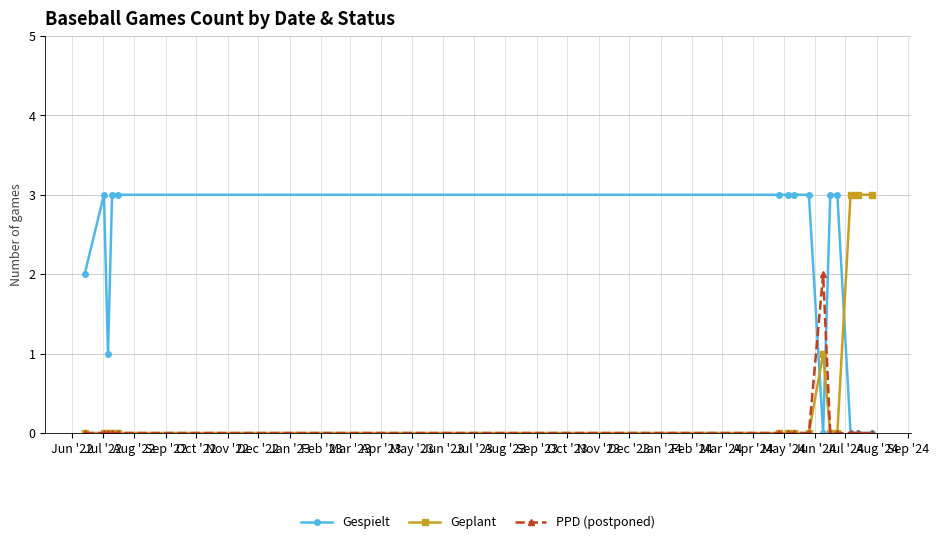

How many data points does each series have?

15